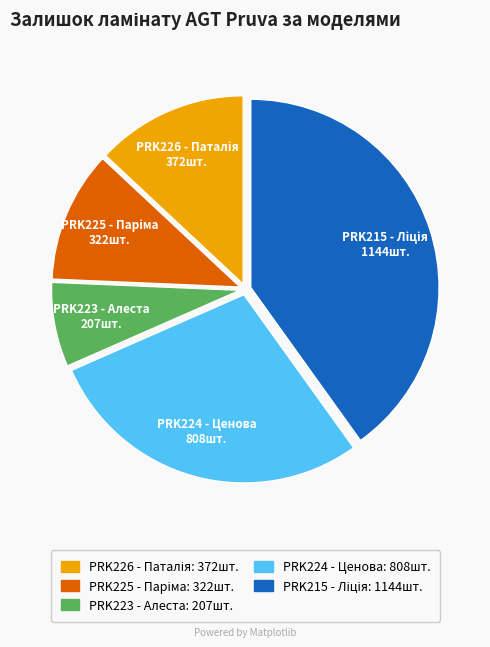

Which slice is the smallest?

PRK223 - Алеста: 207шт.